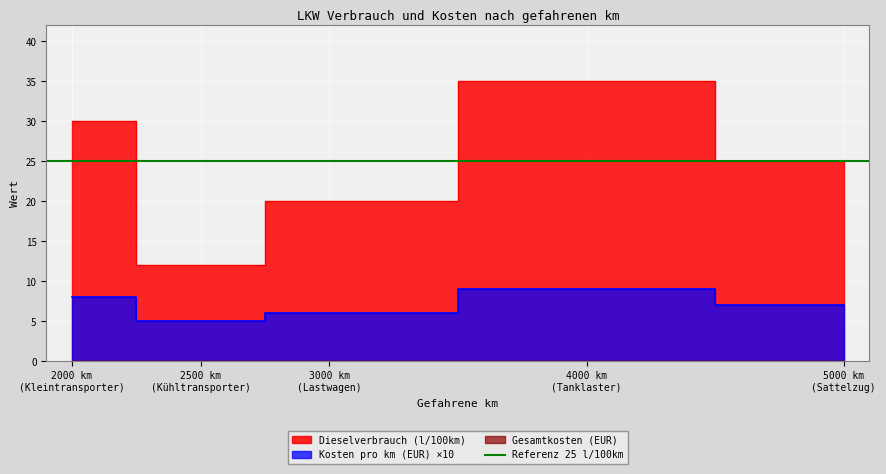

The value of Kosten pro km (EUR) at 2500 km (Kühltransporter) is 5. True or false?

True